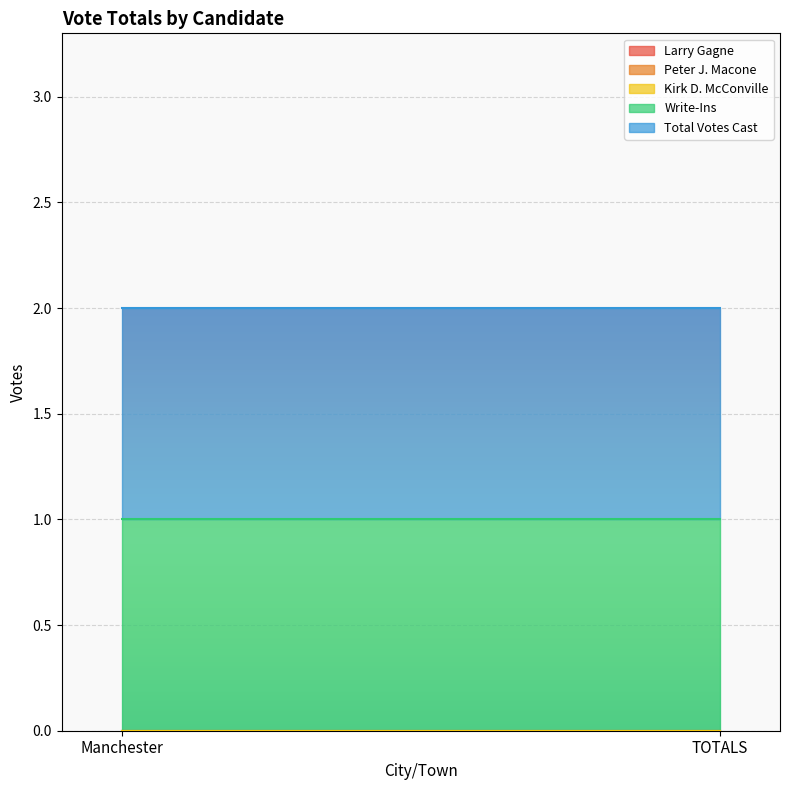

Which has a higher value, Manchester or TOTALS?

Manchester